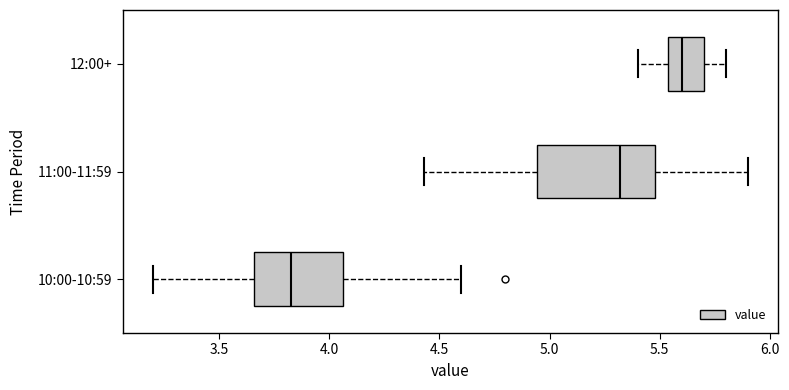

Which box has the furthest to the left median line?

10:00-10:59